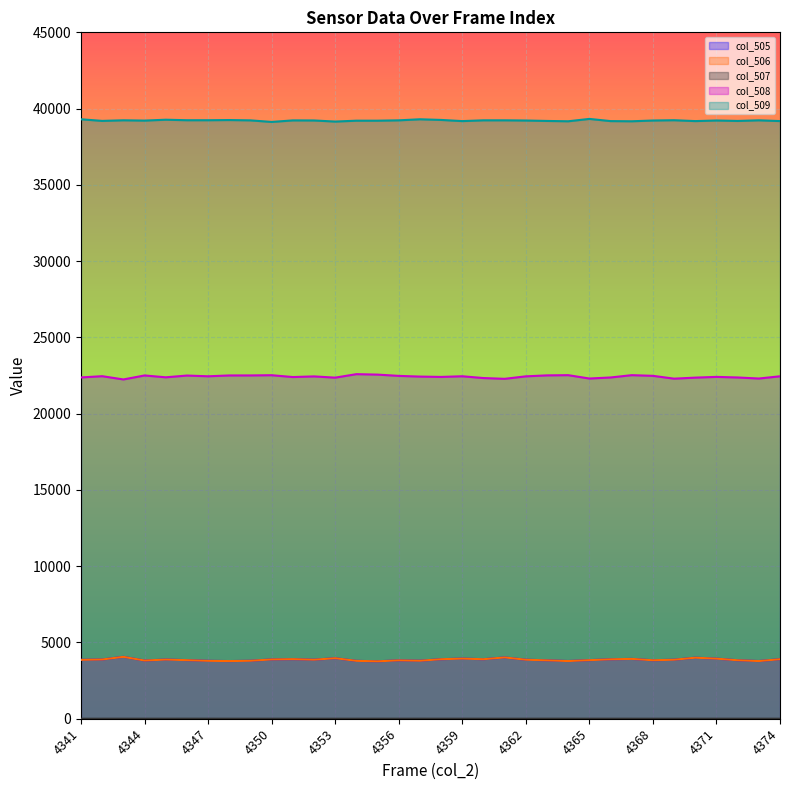

True or false: col_509 and col_506 cross at least once.

False